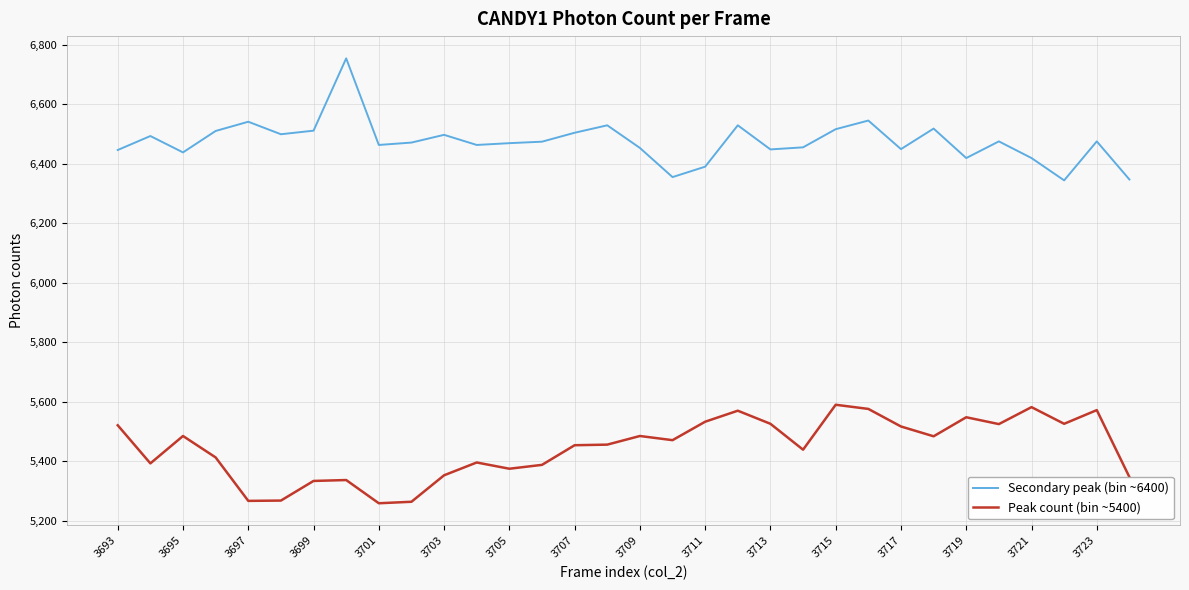

What are all the series names shown in the legend?

Secondary peak (bin ~6400), Peak count (bin ~5400)